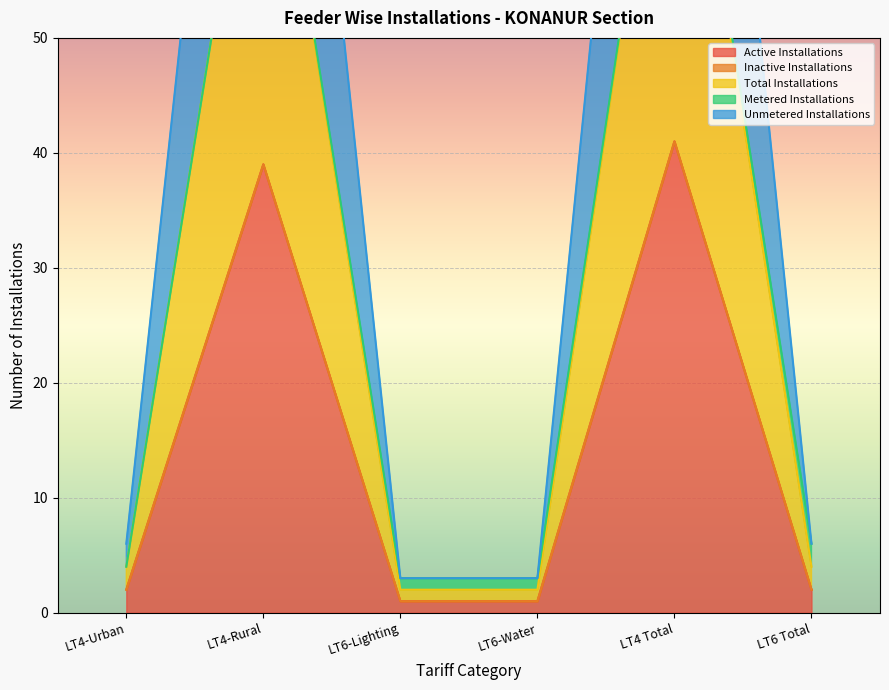

True or false: Total Installations and Active Installations intersect in this chart.

False